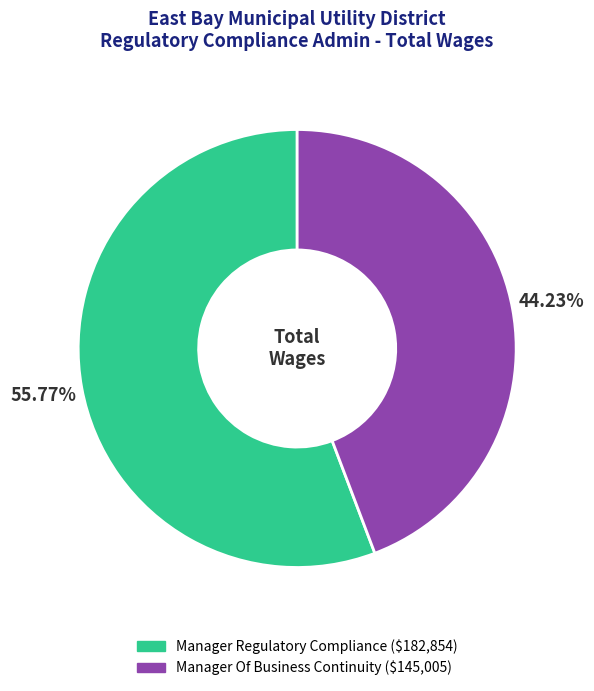

Does Manager Of Business Continuity represent more than half of the total?

No